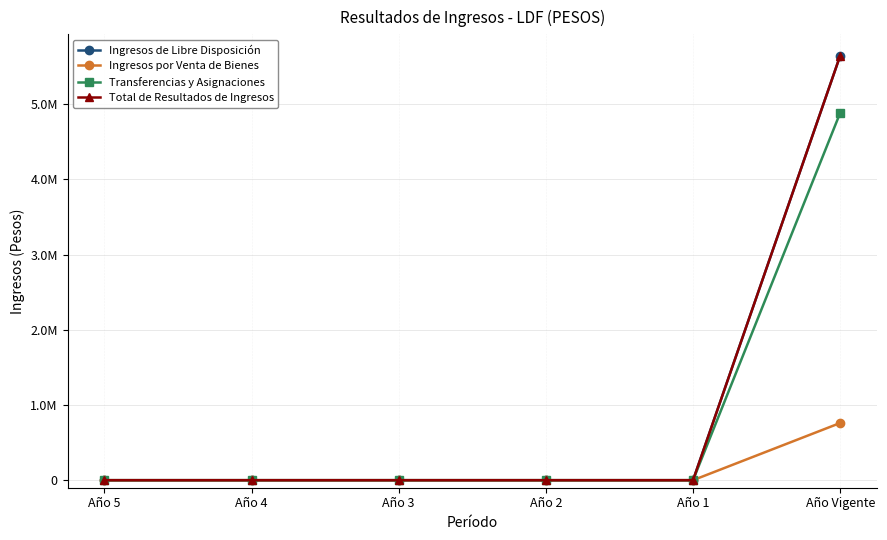

Does the chart have visible grid lines?

Yes